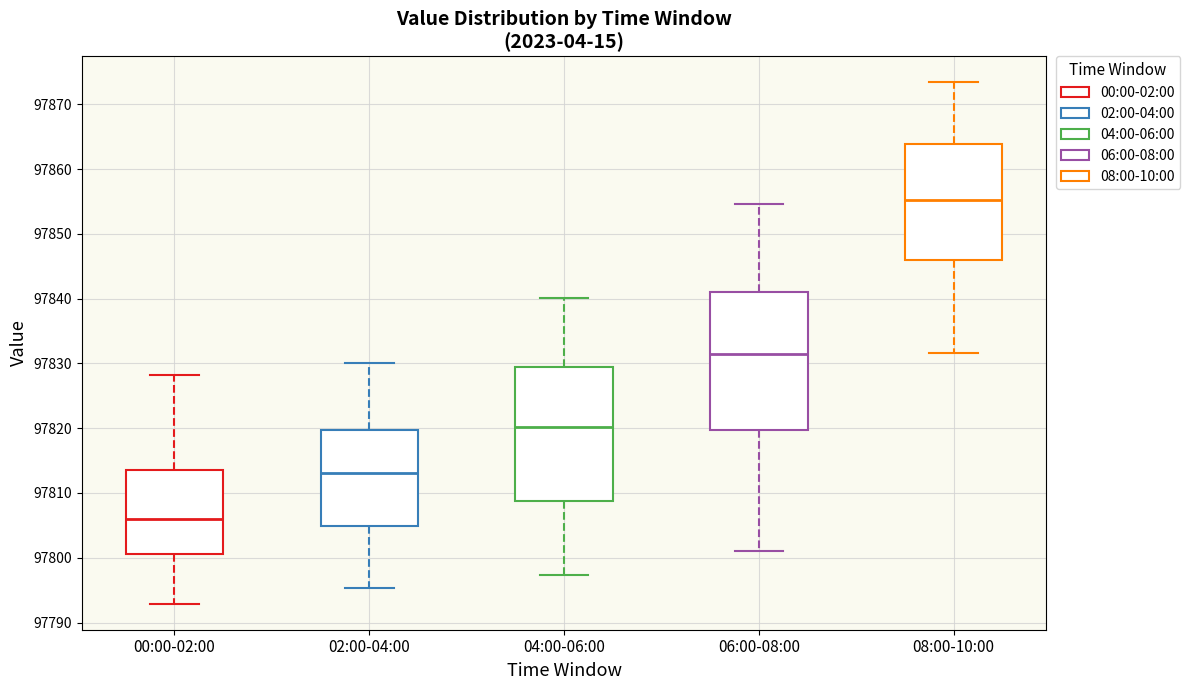

Which box's median line is the highest?

08:00-10:00